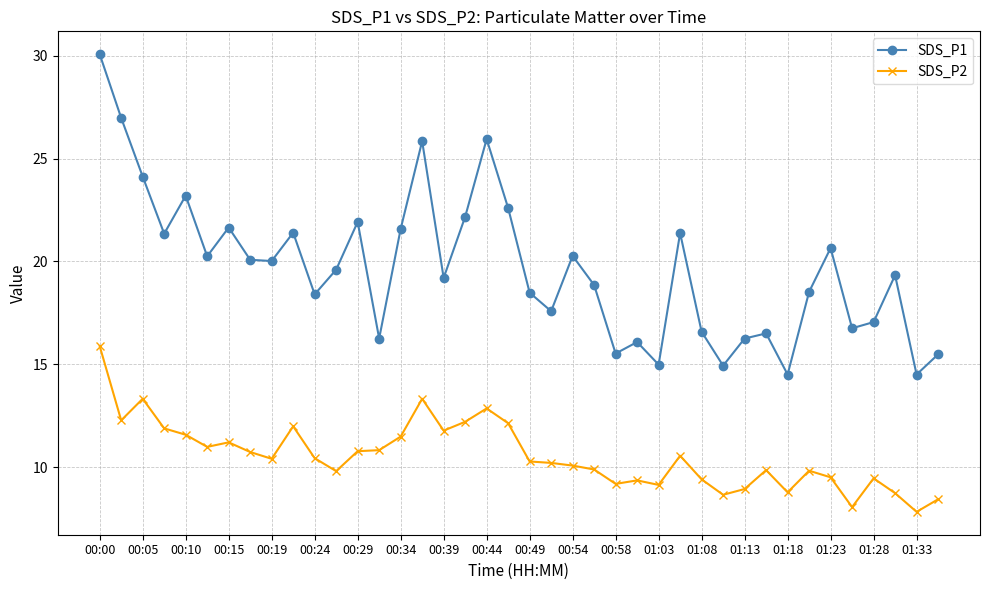

Which series has the largest range (max minus min)?

SDS_P1